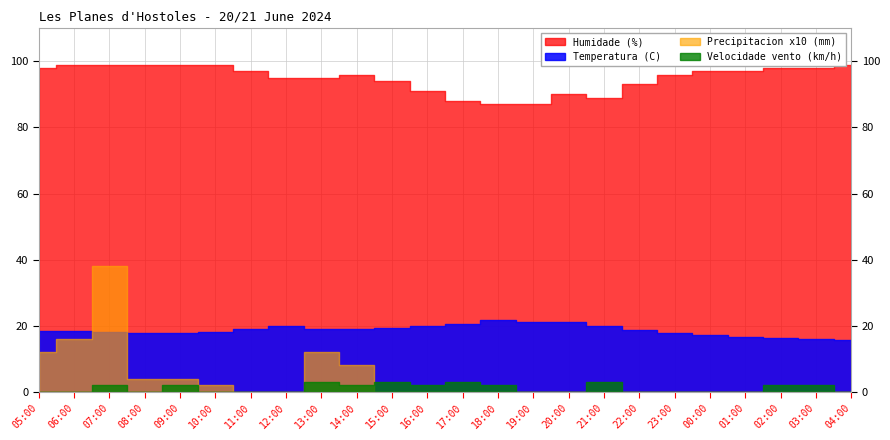

What is the difference between the highest and lowest values at 17:00?

88.0